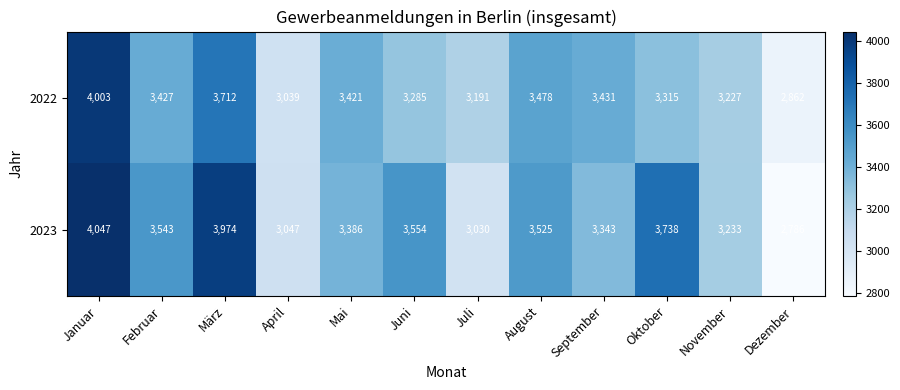

What is the difference between the maximum and minimum values in the 2023 series?

1261